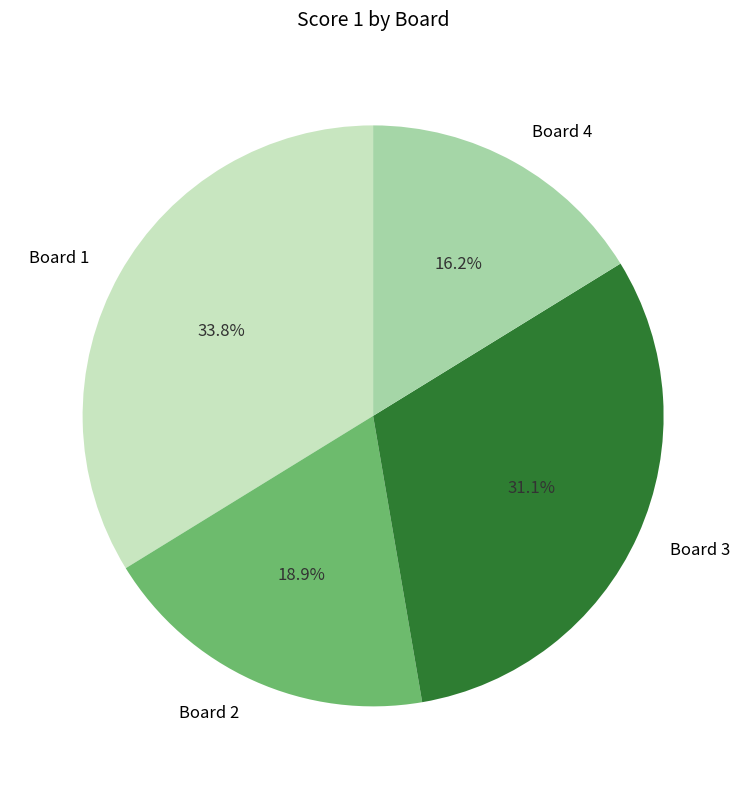

Approximately how many times larger is the value at Board 1 compared to Board 4?

2.1